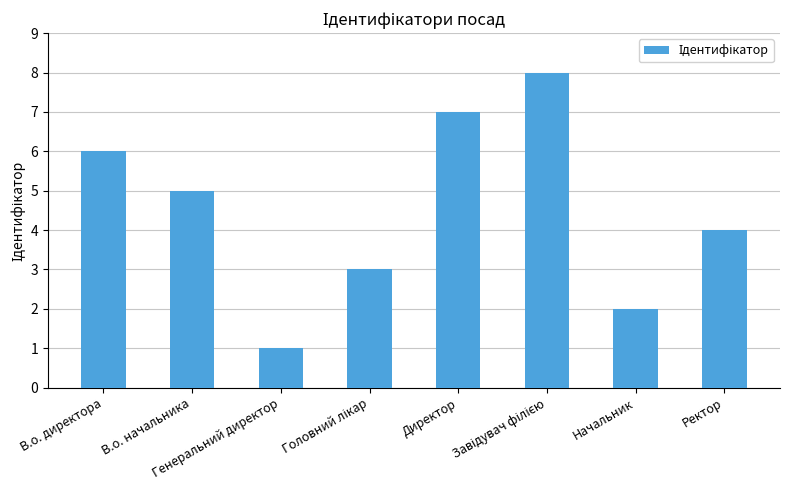

Which has a higher value, В.о. начальника or Директор?

Директор